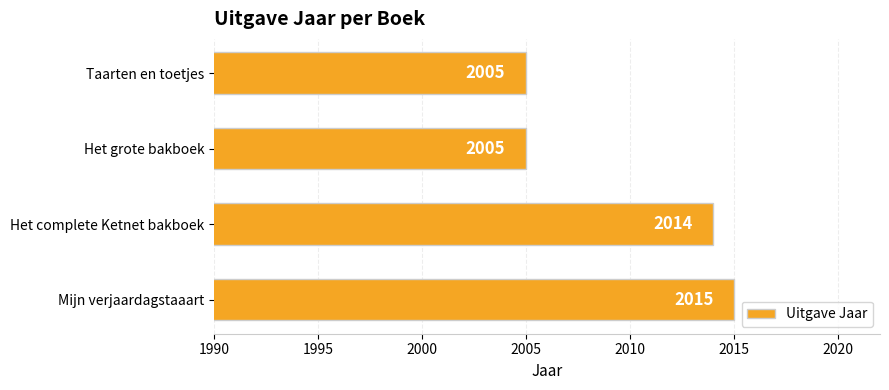

What is the difference between the maximum and minimum values?

10